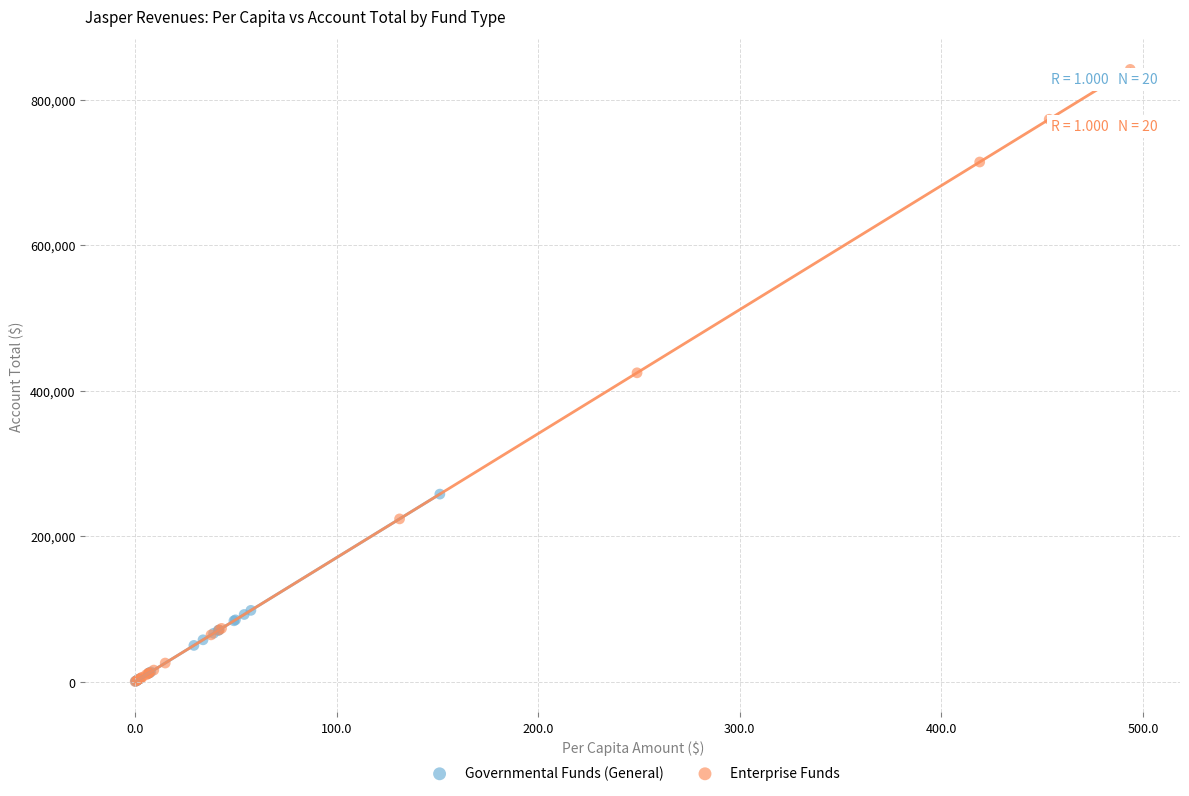

Which series reaches the maximum Y coordinate?

Enterprise Funds